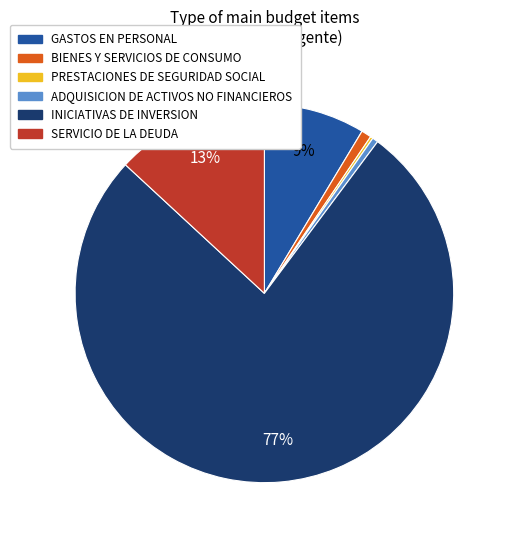

Is it true that GASTOS EN PERSONAL is 9% of the pie?

True